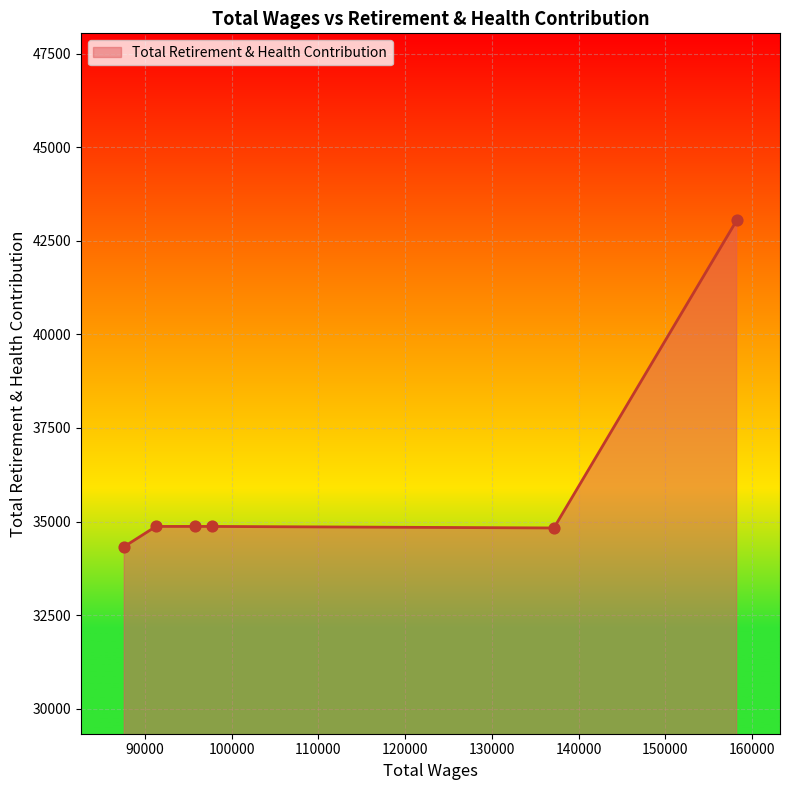

What is the average value?

36135